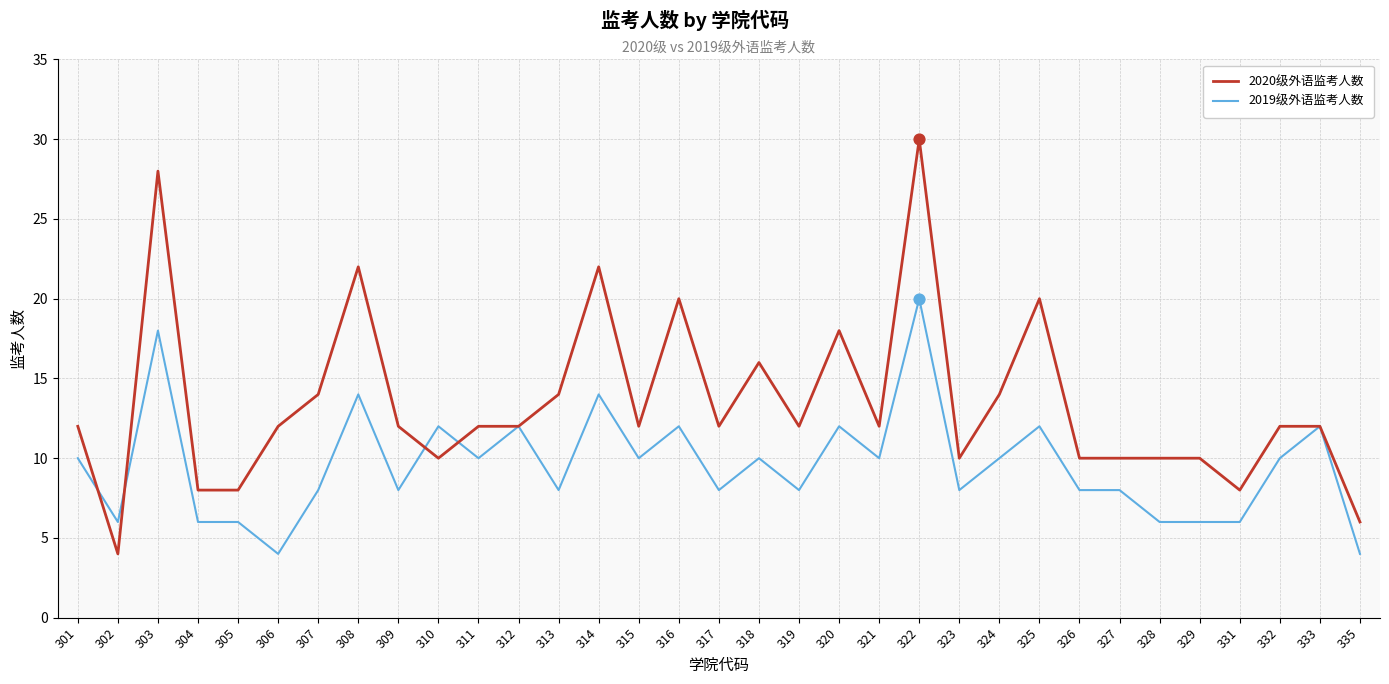

Which series has the largest range (max minus min)?

2020级外语监考人数